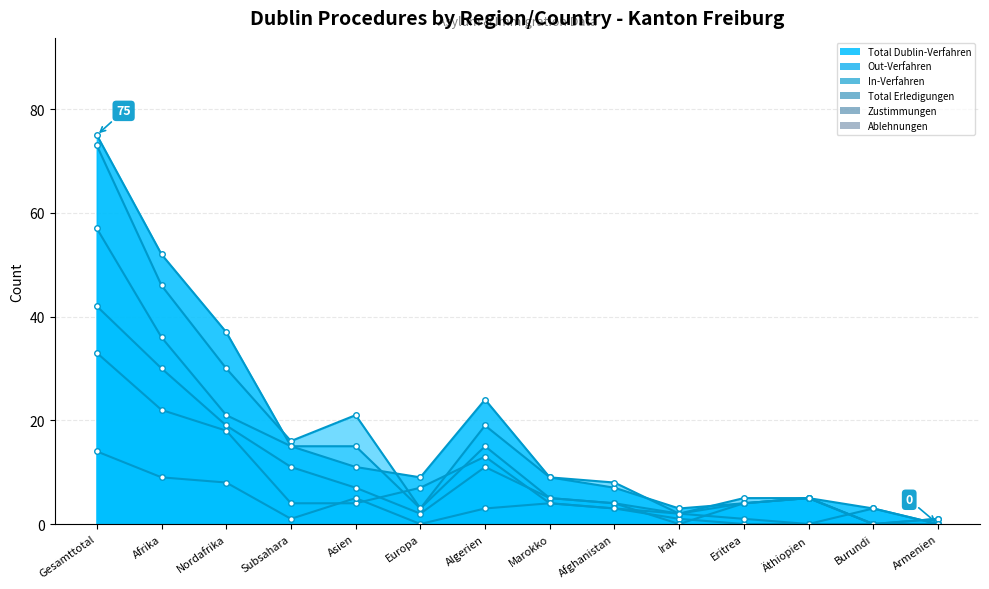

Rank the series by their maximum value, from lowest to highest.

Ablehnungen, In-Verfahren, Out-Verfahren, Zustimmungen, Total Erledigungen, Total Dublin-Verfahren